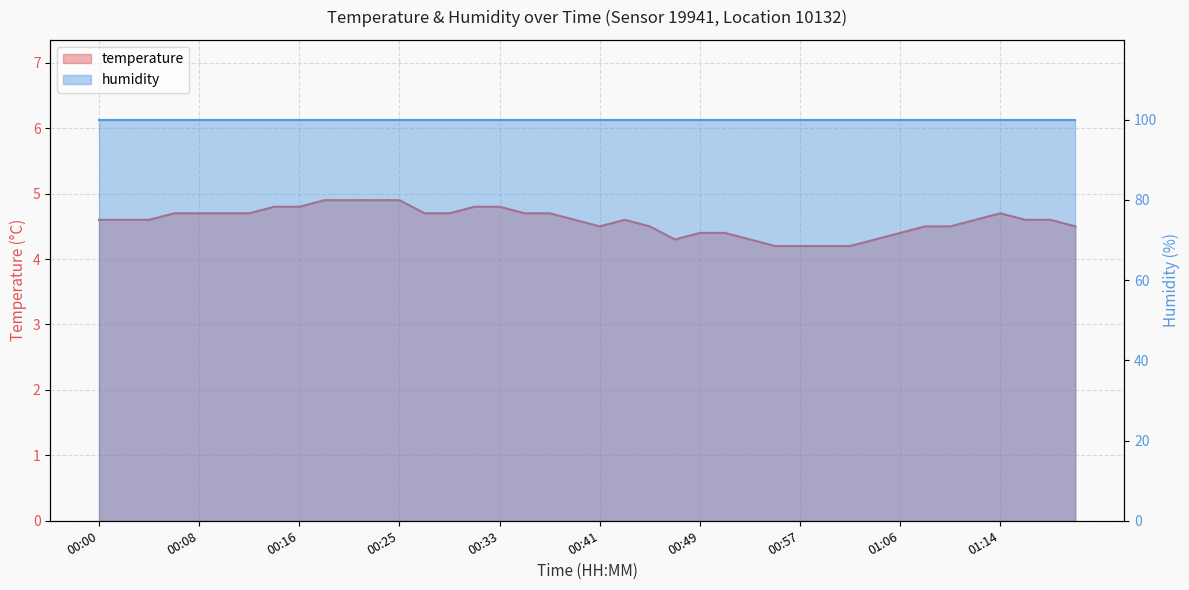

Which has a higher value, 00:08 or 00:59?

00:08